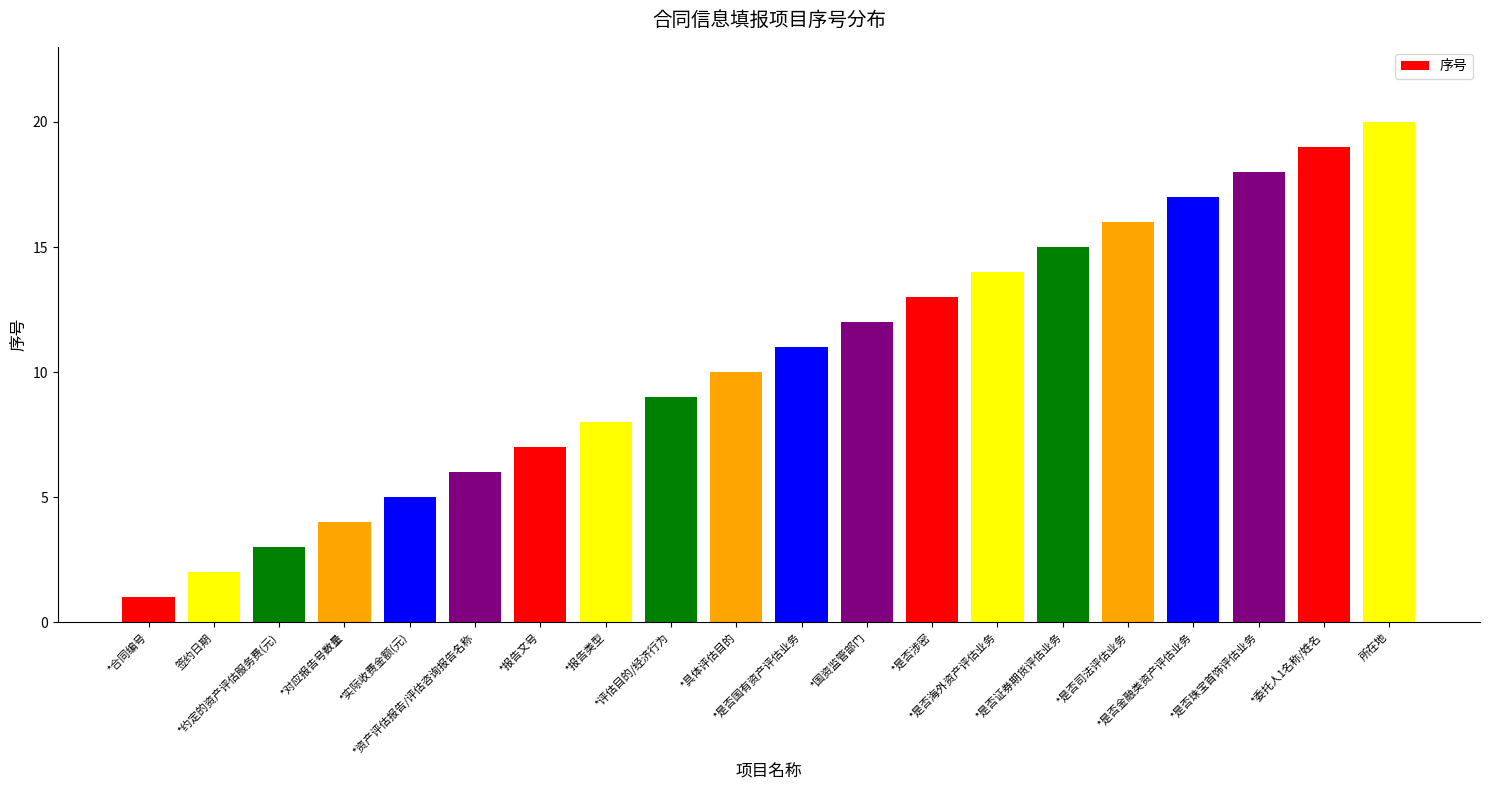

Reading left to right, extract all data points from this chart.

1	2	3	4	5	6	7	8	9	10	11	12	13	14	15	16	17	18	19	20